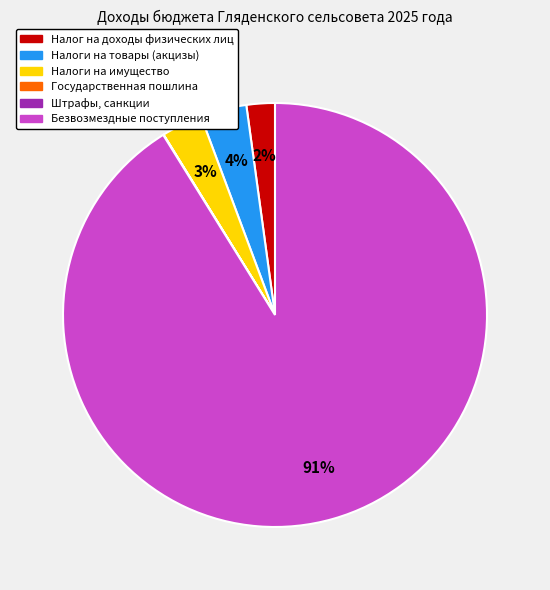

Is Безвозмездные поступления the majority of the pie?

Yes